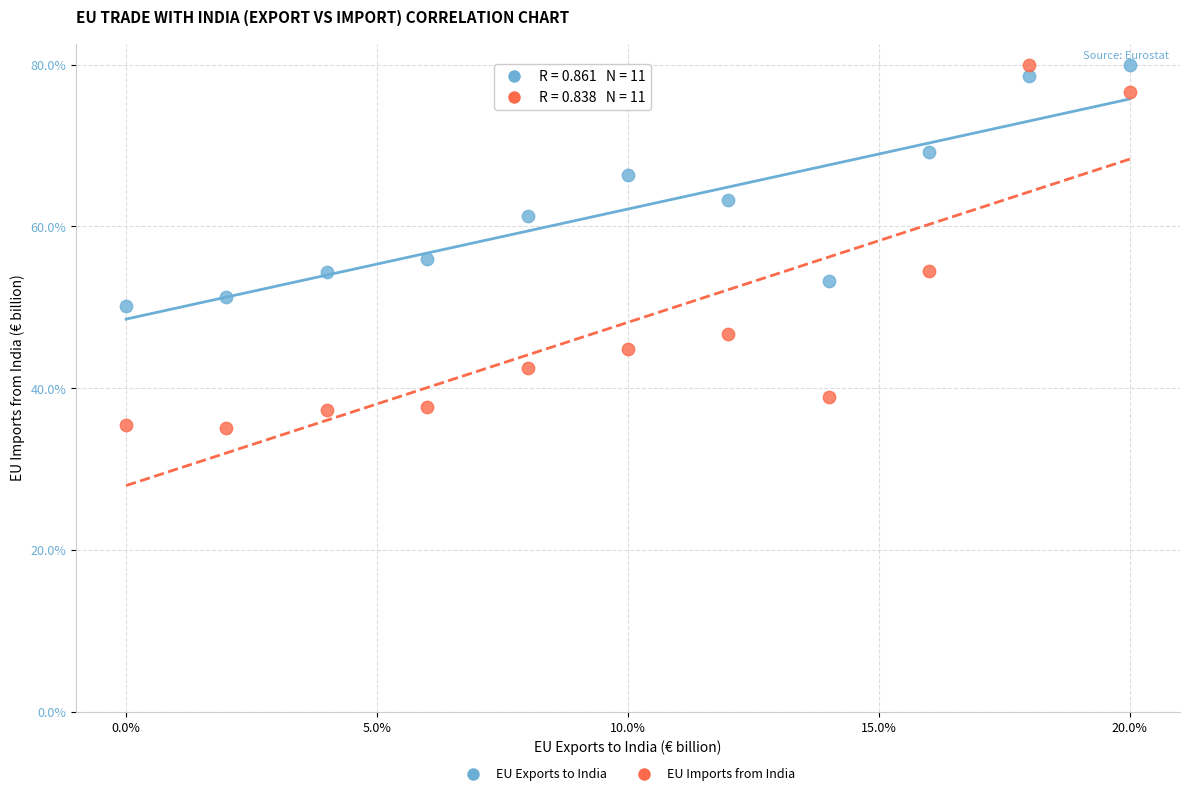

Which series contains the lowest Y value?

EU Imports from India